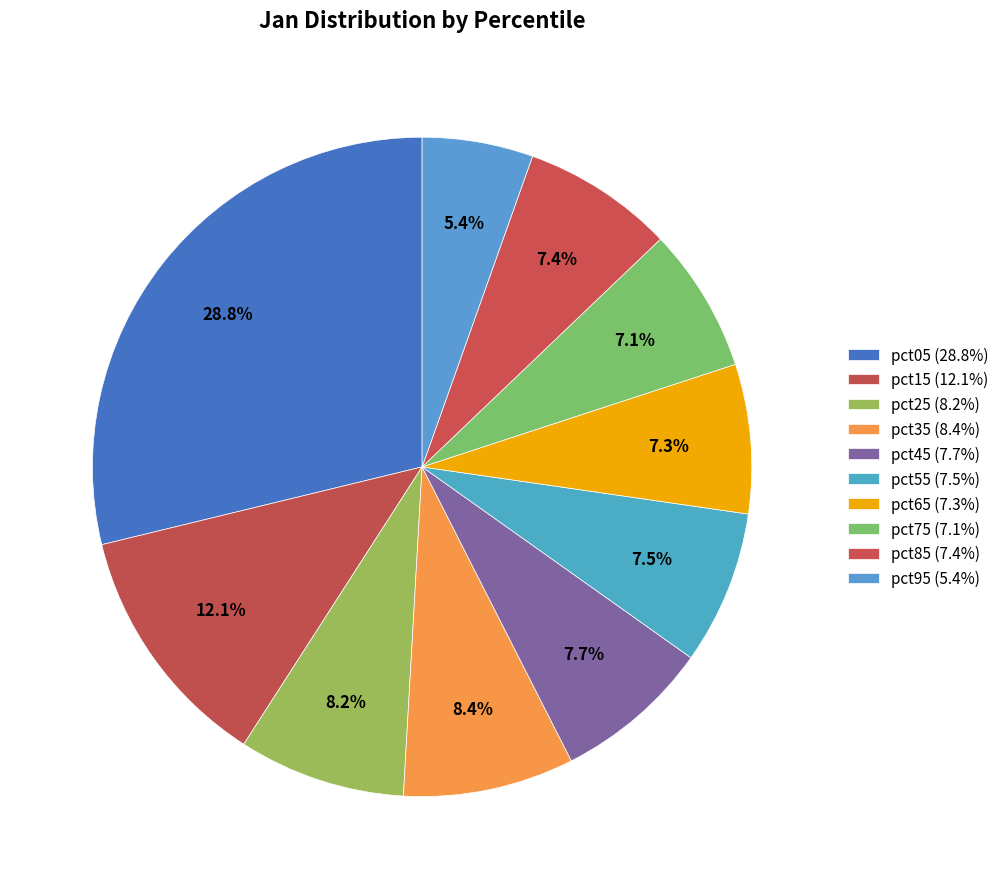

To the nearest percent, what is the combined percentage of pct45 and pct95?

13%